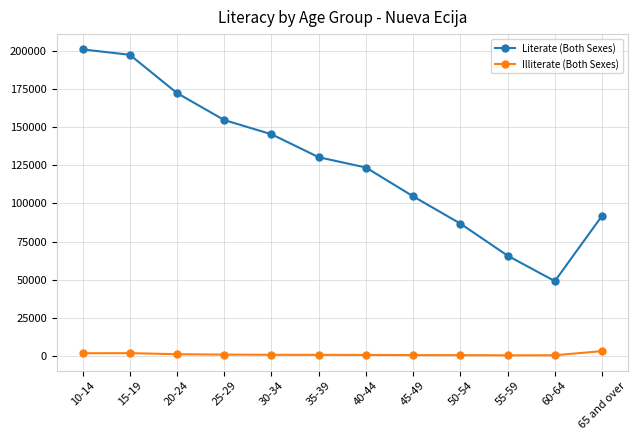

Rank the series by their maximum value, from highest to lowest.

Literate (Both Sexes), Illiterate (Both Sexes)